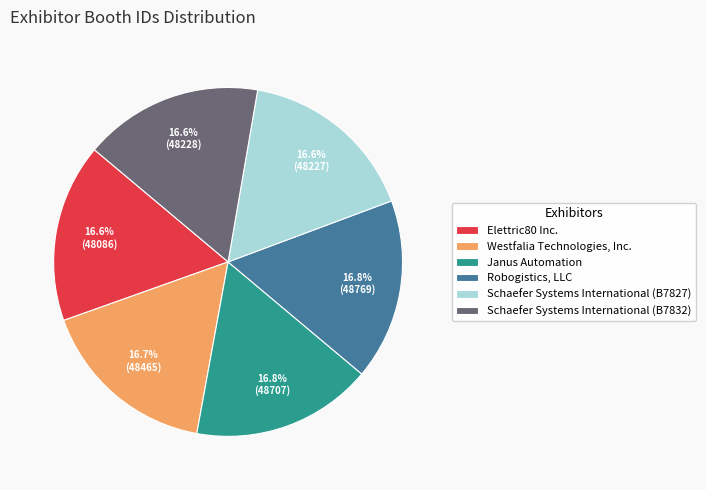

Do Janus Automation and Schaefer Systems International (B7832) together represent more than half of the pie?

No